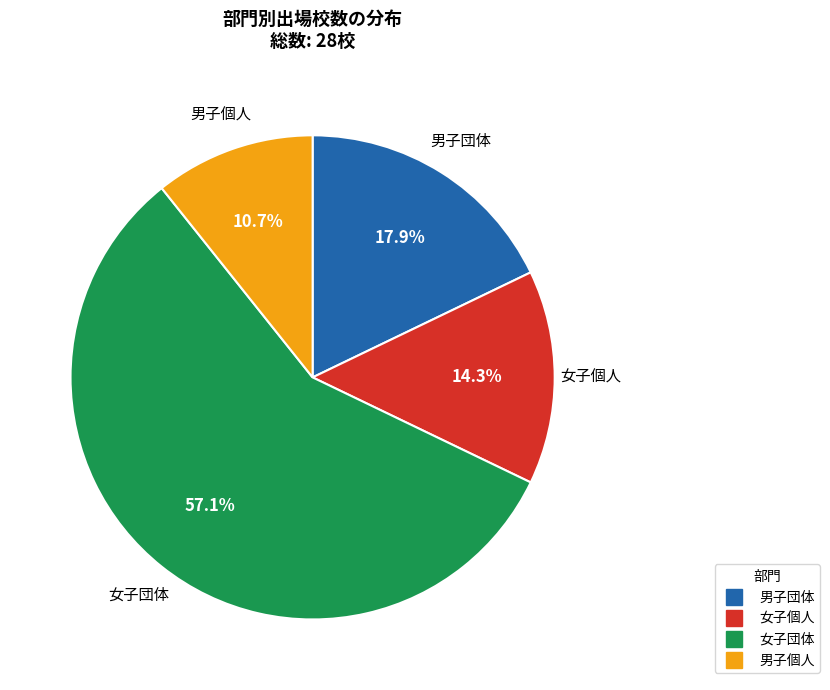

Rank the categories by value from lowest to highest.

男子個人, 女子個人, 男子団体, 女子団体